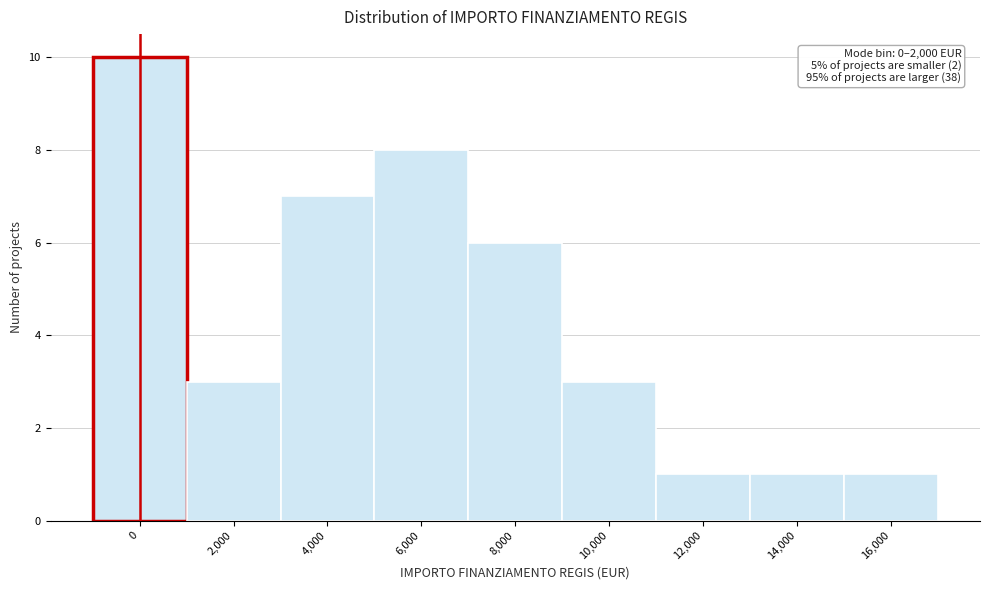

Reading right to left, extract all data points from this chart.

16,000=1	14,000=1	12,000=1	10,000=3	8,000=6	6,000=8	4,000=7	2,000=3	0=10